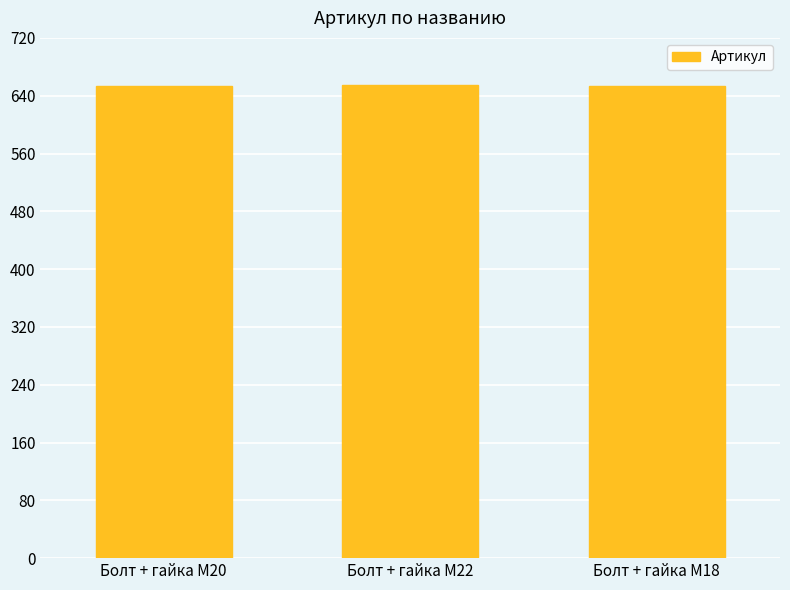

How many values are below 654?

1